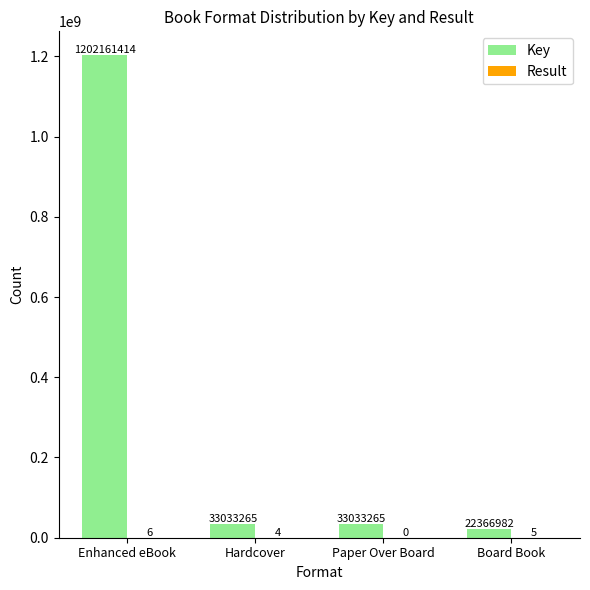

Which series changed the most between Paper Over Board and Board Book?

Key